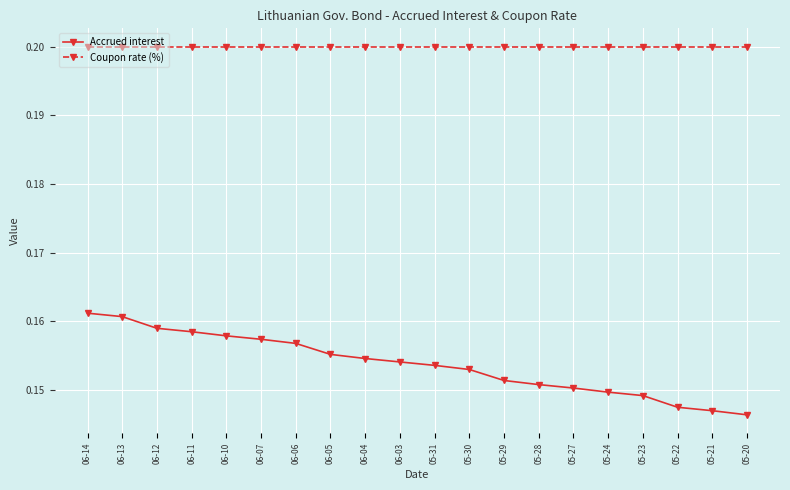

How many lines are shown in the chart?

2